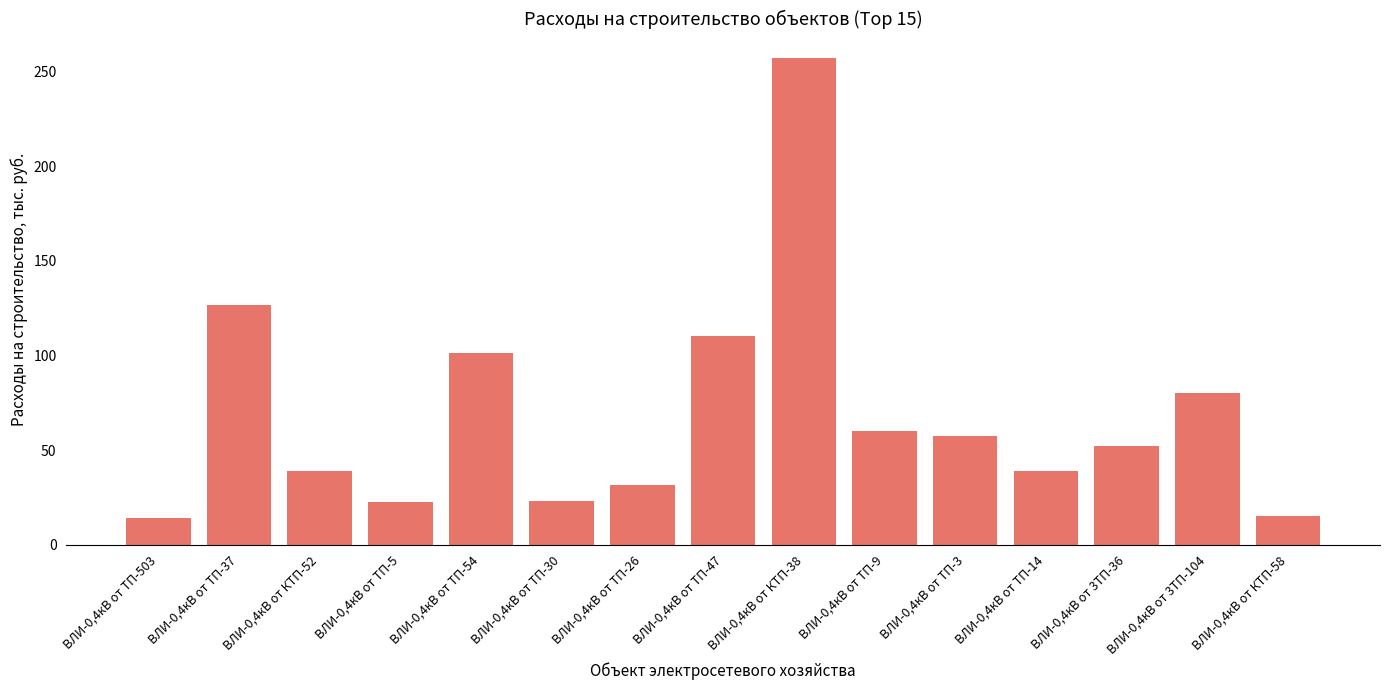

What is the label of the 5th bar from the left?

ВЛИ-0,4кВ от ТП-54